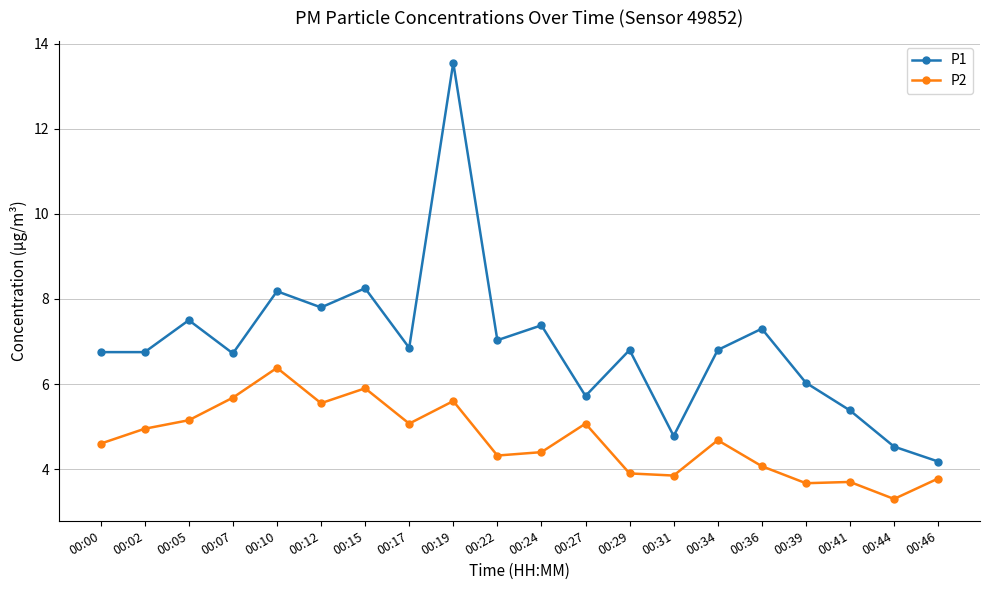

What are all the series names shown in the legend?

P1, P2